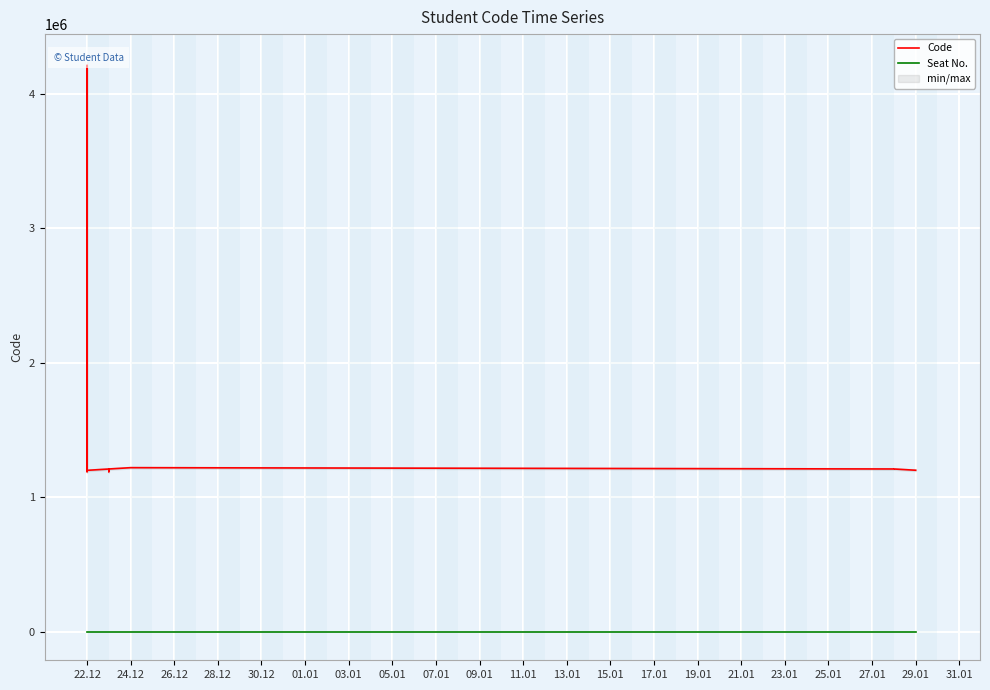

True or false: Code has more than 0 interior local peaks.

True